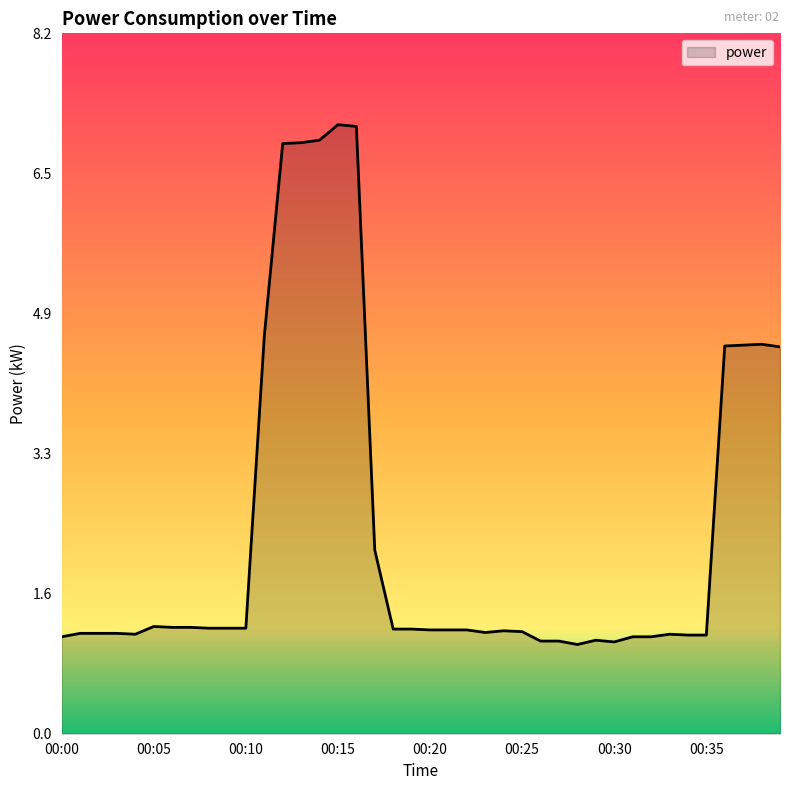

What is the difference between the maximum and minimum values?

6.1